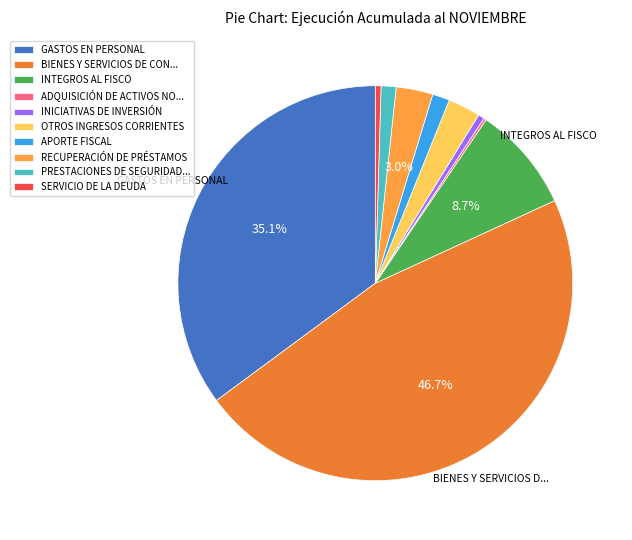

True or false: GASTOS EN PERSONAL accounts for 35% of the total.

True